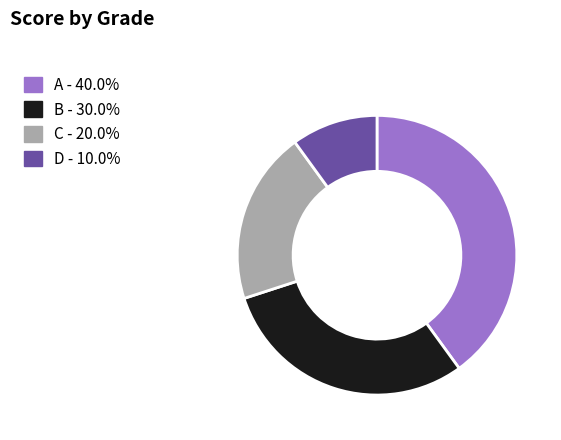

Between B and C, which is larger?

B